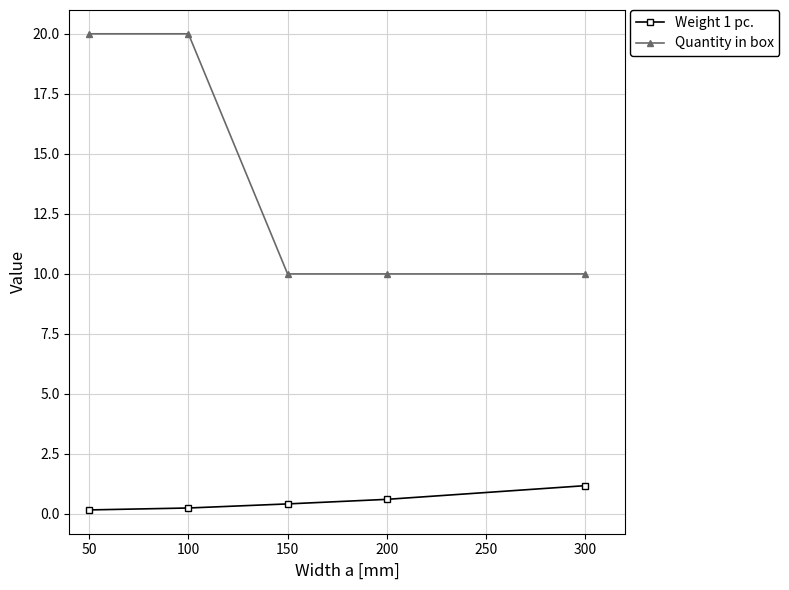

True or false: Quantity in box and Weight 1 pc. cross at least once.

False